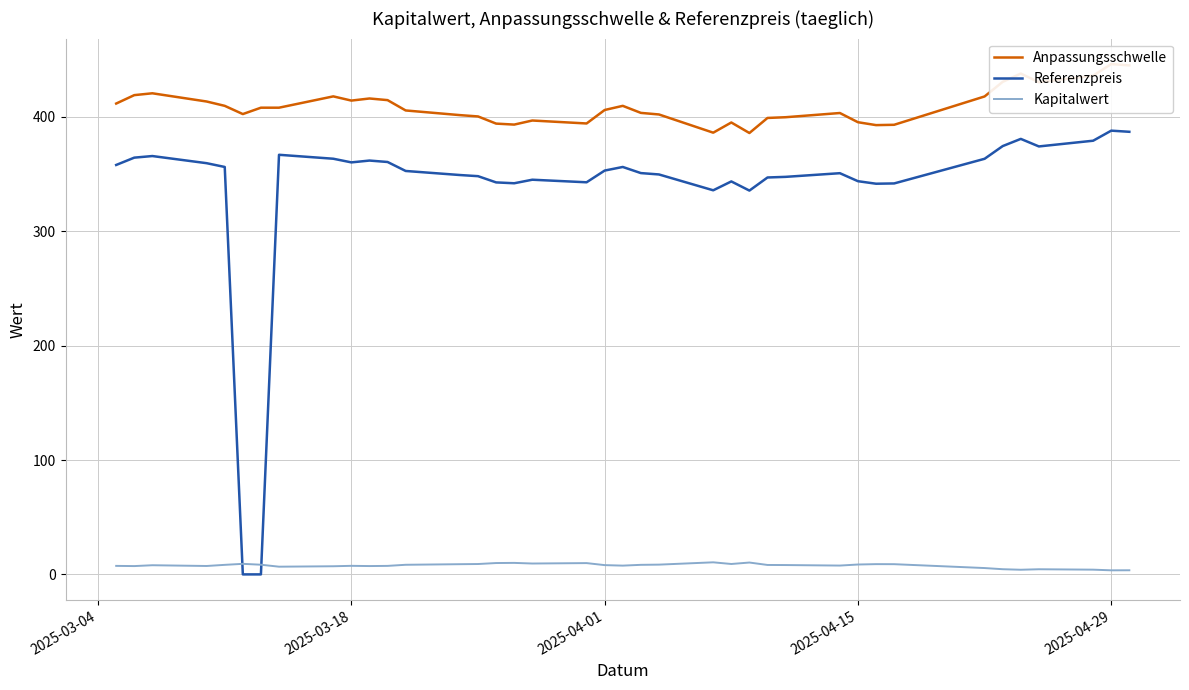

Which series ends up on top after the final intersection of Referenzpreis and Kapitalwert?

Referenzpreis